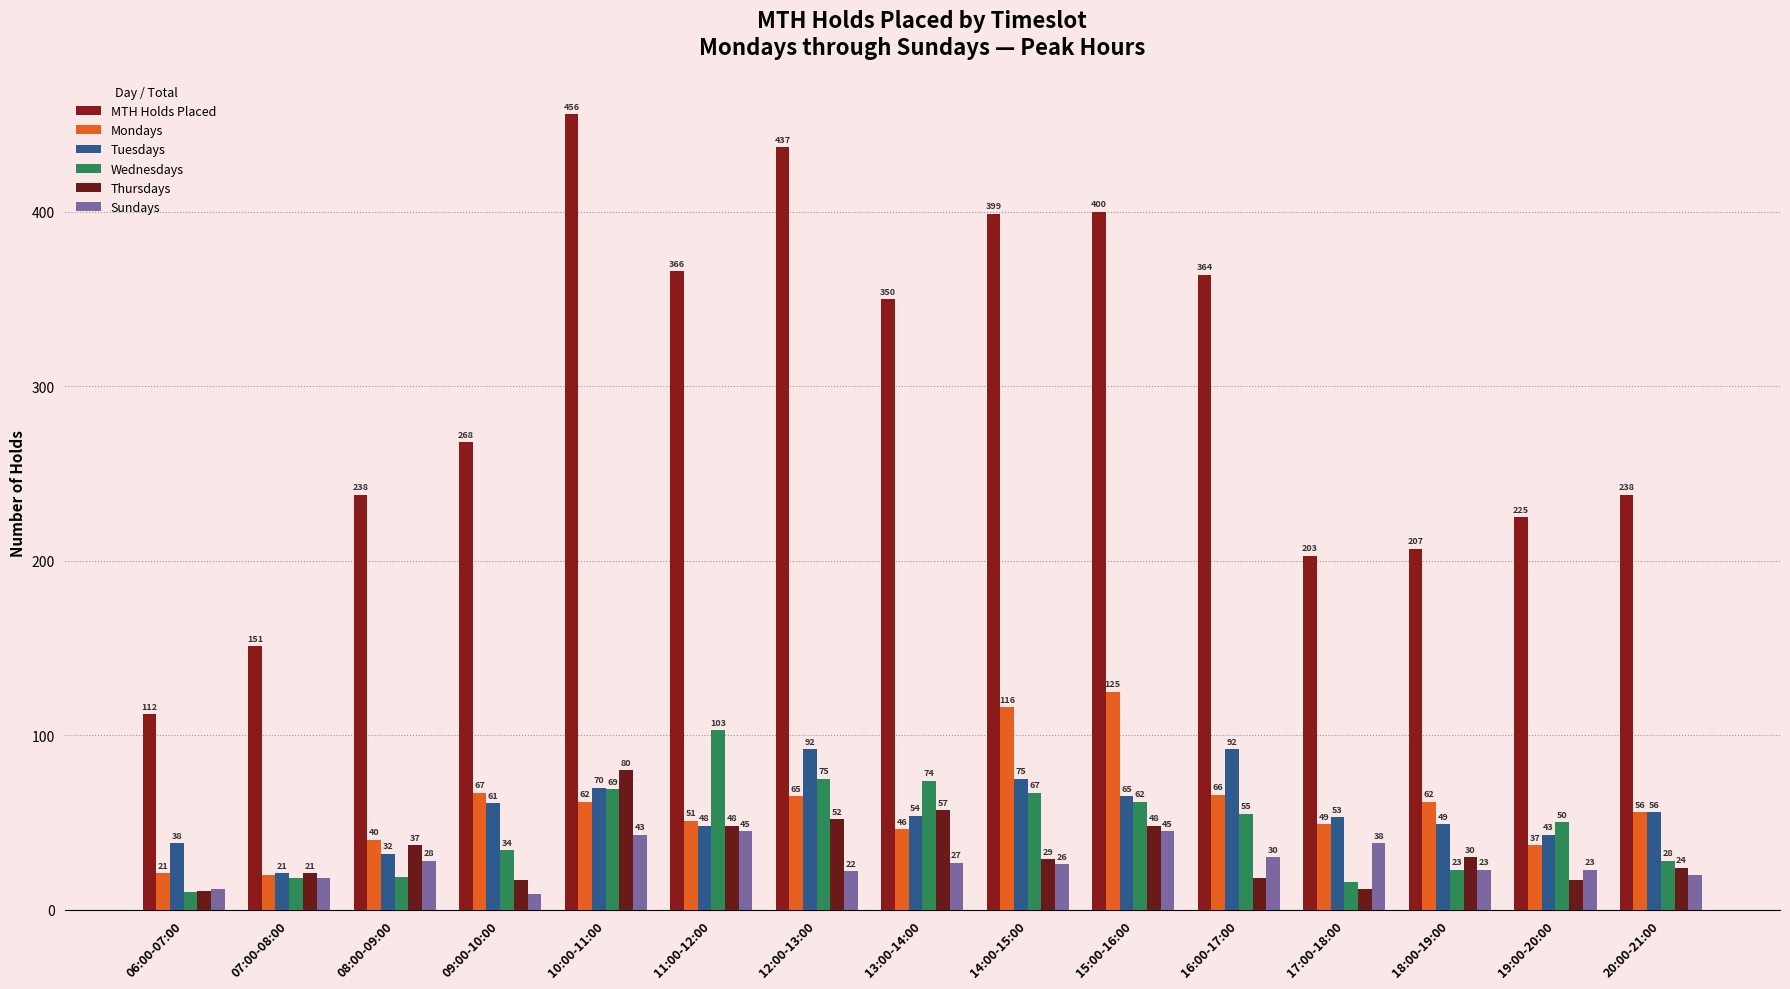

The value of Sundays at 15:00-16:00 is 26. True or false?

False